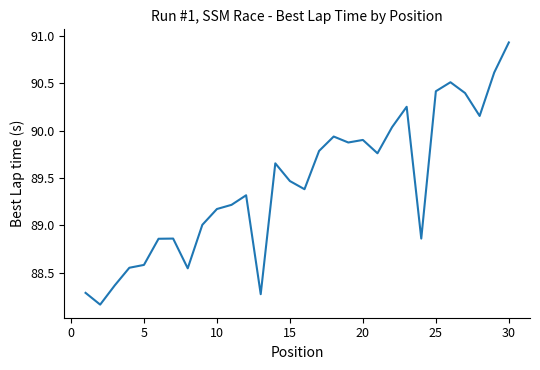

What is the greatest value displayed?

90.9